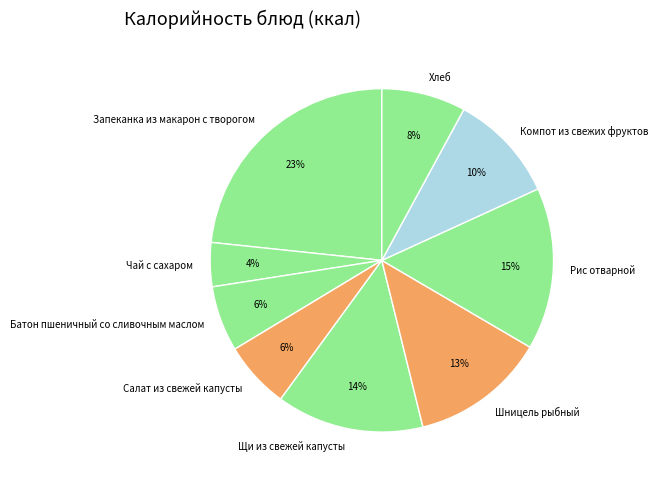

True or false: Батон пшеничный со сливочным маслом accounts for 6% of the total.

True